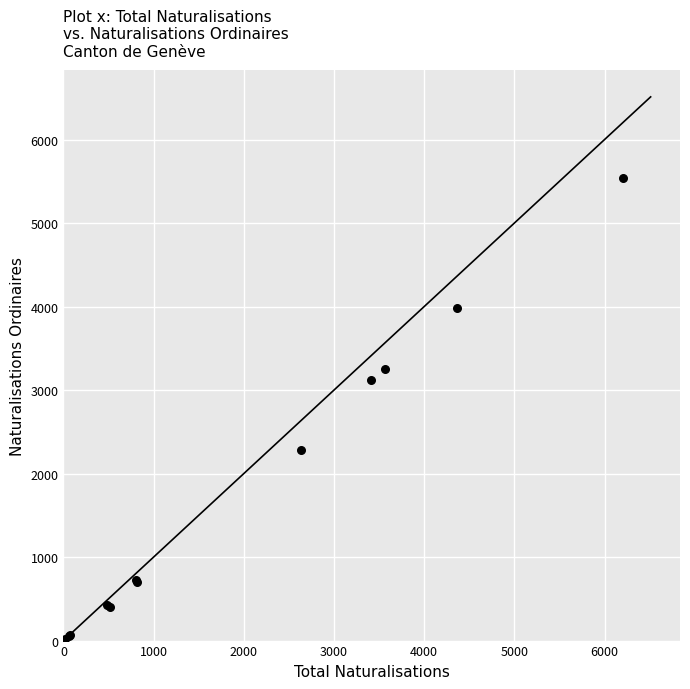

What Y value in the scatter plot is closest to 2770?

3116